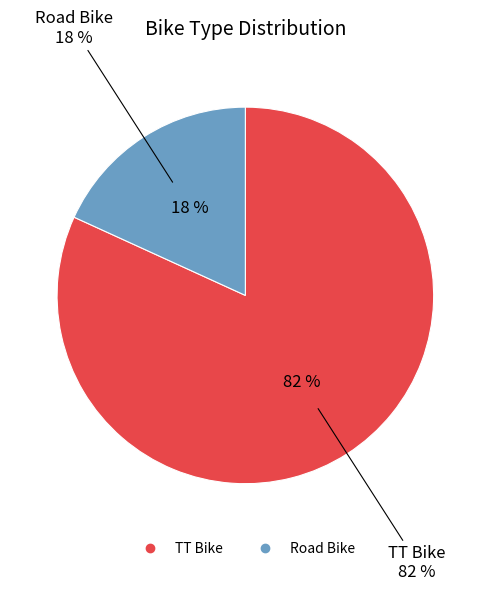

Rank the categories by value from lowest to highest.

Road Bike, TT Bike